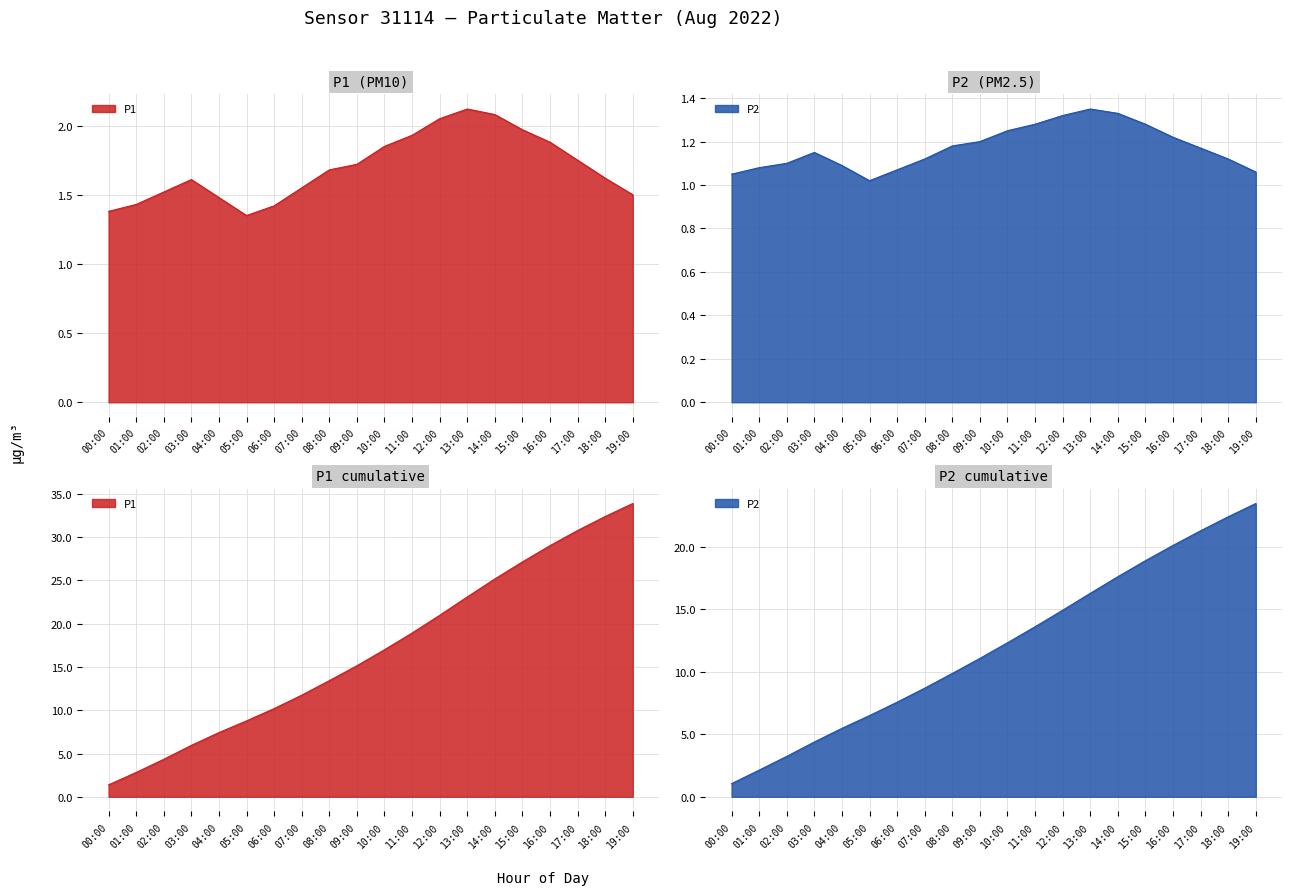

What is the label of the 7th point from the left?

06:00